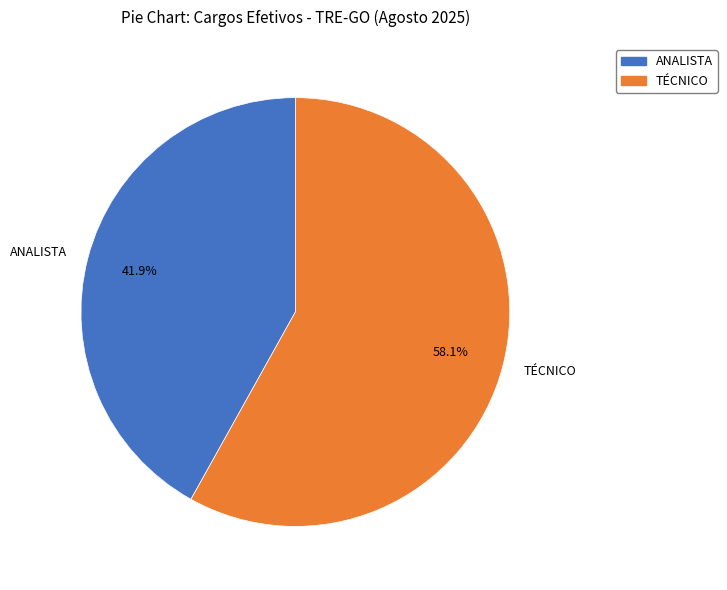

Is it true that ANALISTA is 49% of the pie?

False